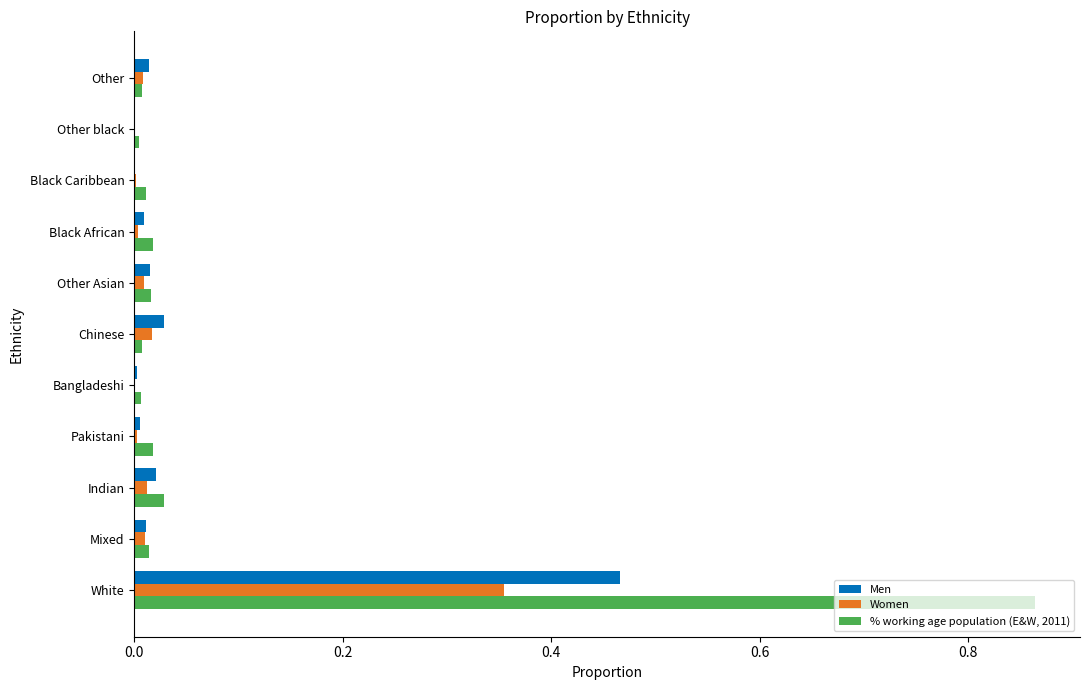

At which category is the sum across all series the highest?

White